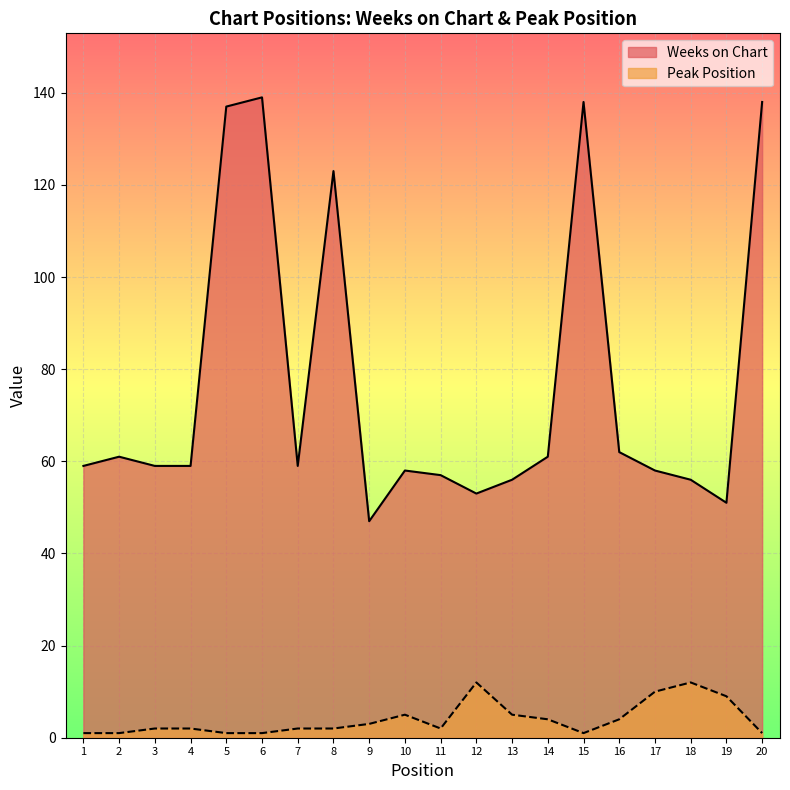

What is the average value of the Weeks on Chart series?

77